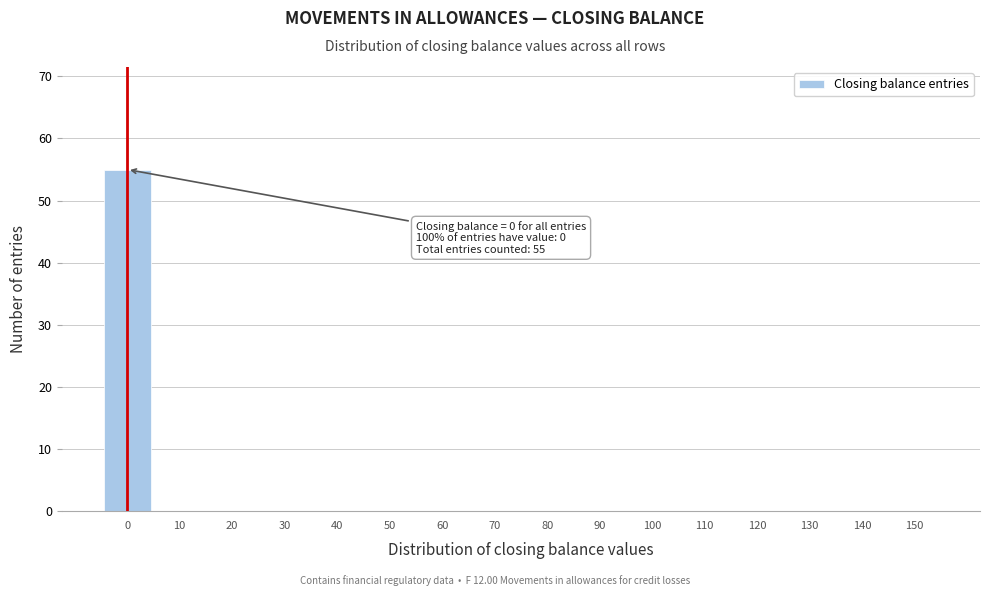

Reading left to right, transcribe all the data shown in this chart.

0=55	10=0	20=0	30=0	40=0	50=0	60=0	70=0	80=0	90=0	100=0	110=0	120=0	130=0	140=0	150=0